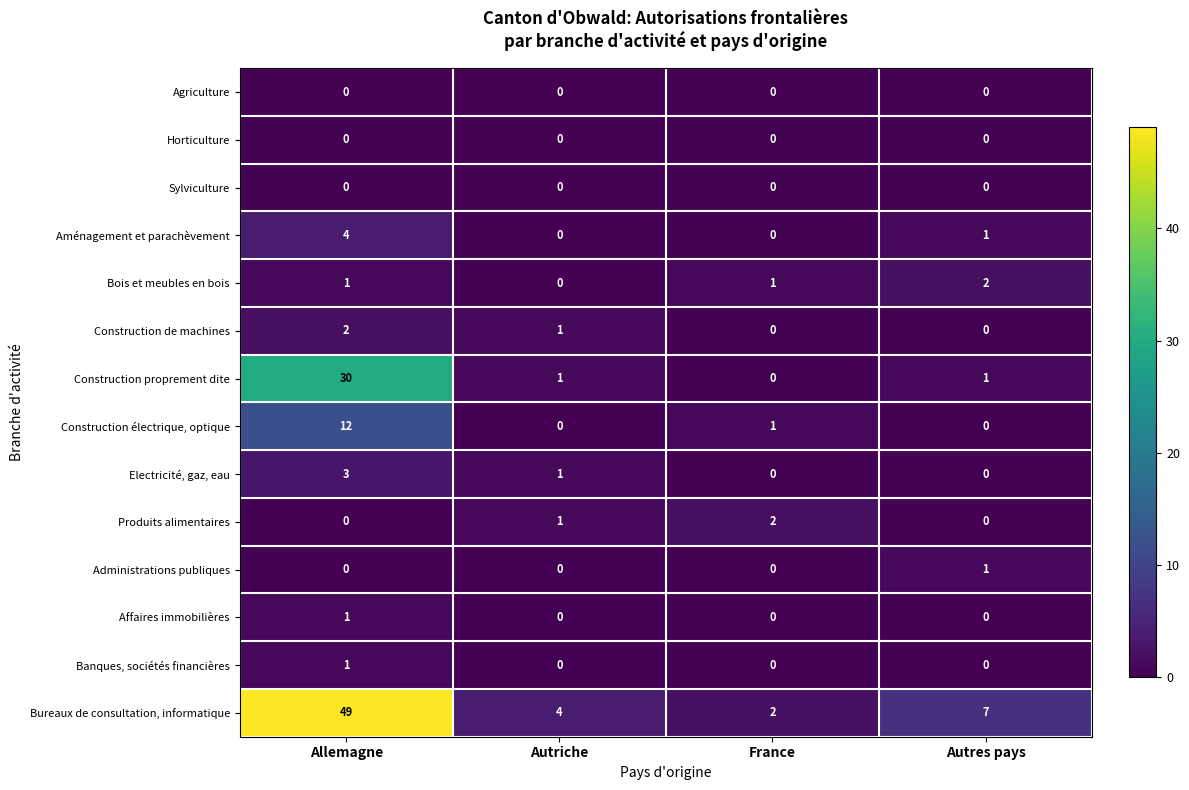

Which category has the highest value across all series?

Allemagne